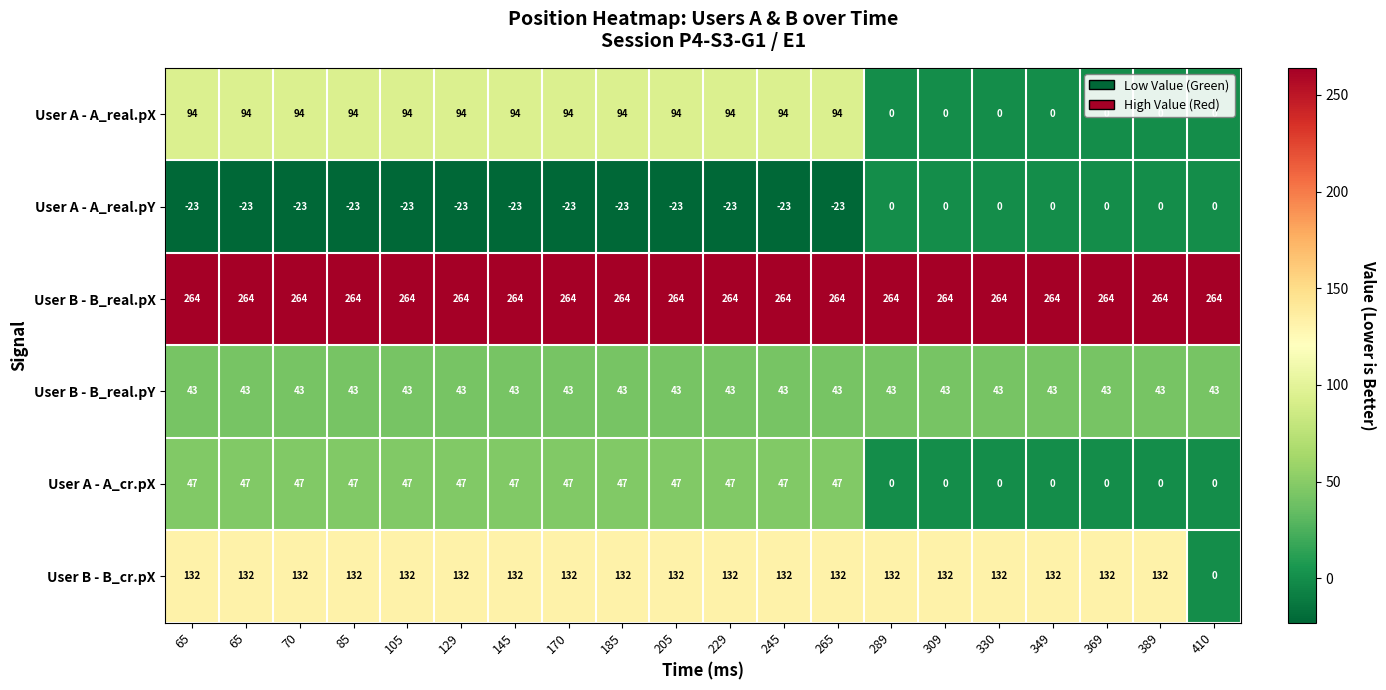

How many positive values does the User B - B_cr.pX series have?

19